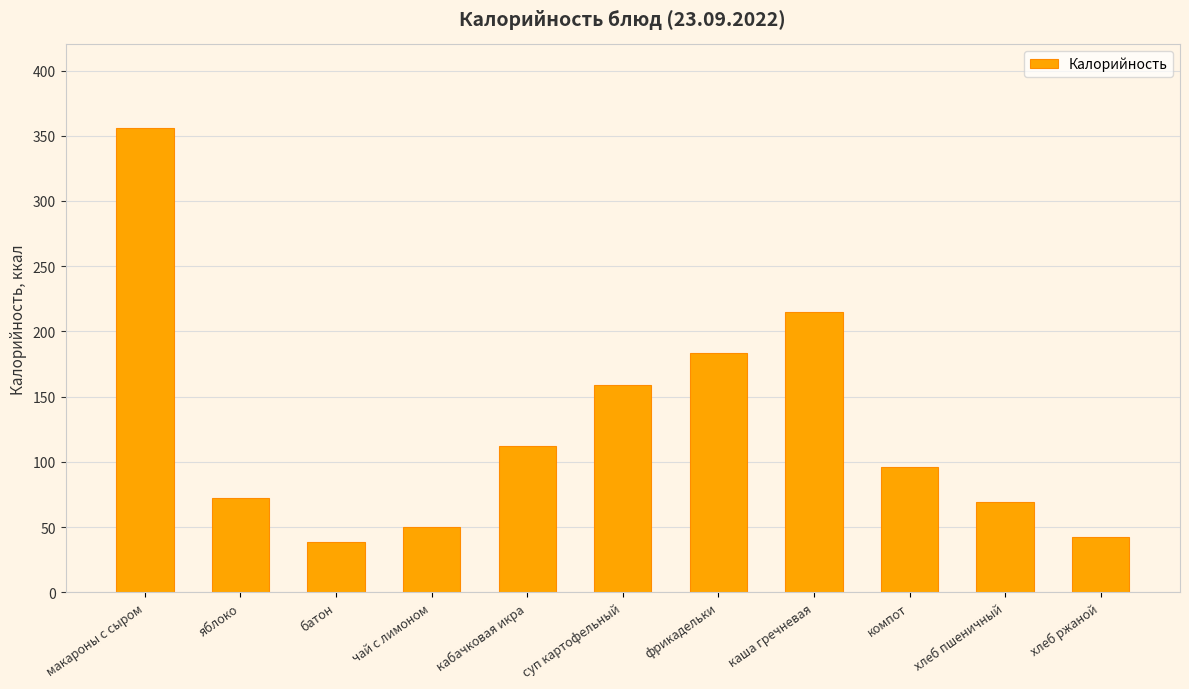

What is the approximate value at компот?

96.0